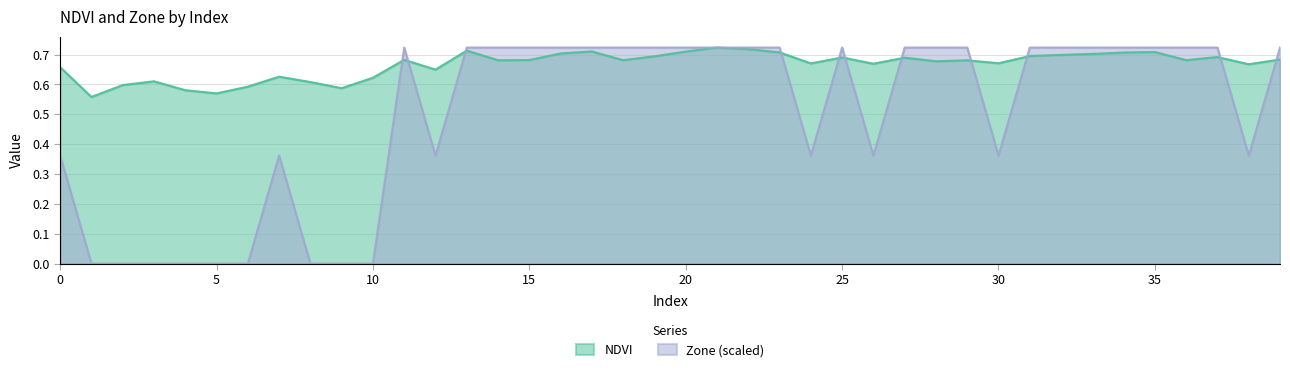

The value of Zone at 17 is 1.1. True or false?

False